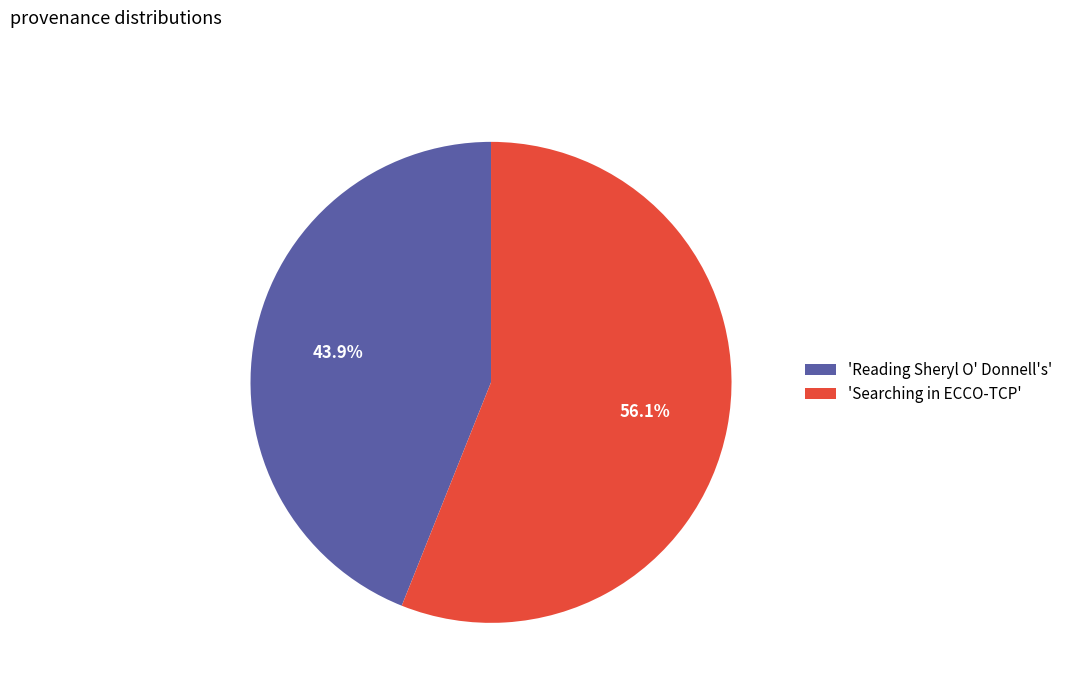

To the nearest percent, what is the difference between the largest and smallest slice percentages?

12%